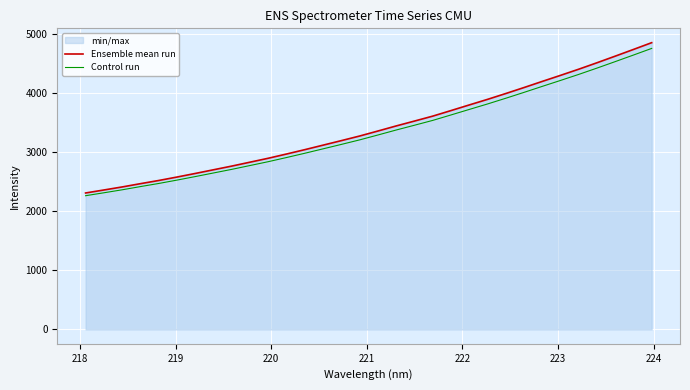

Which series has the widest spread of values?

Ensemble mean run